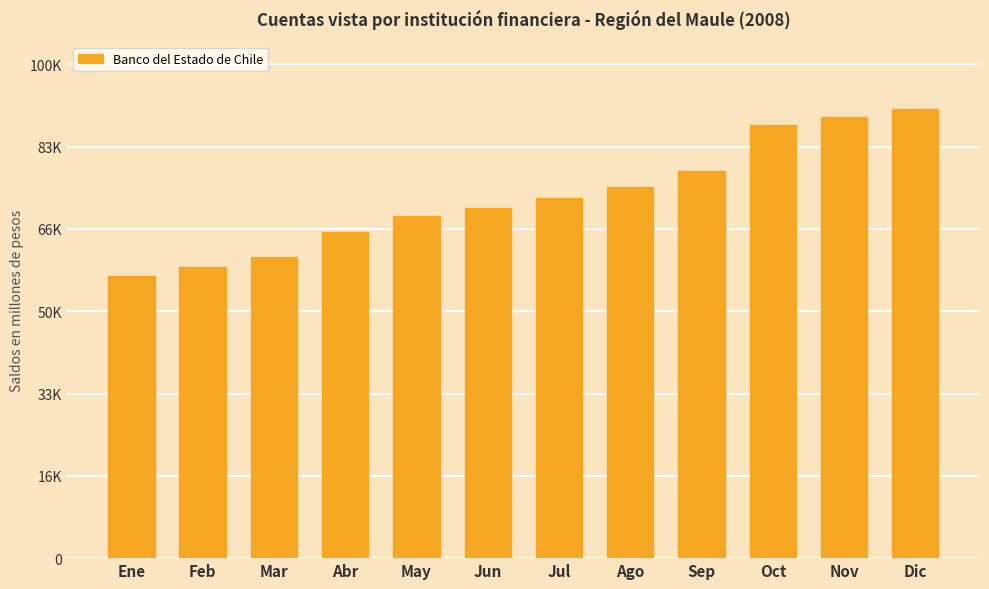

Read the value at May.

69323